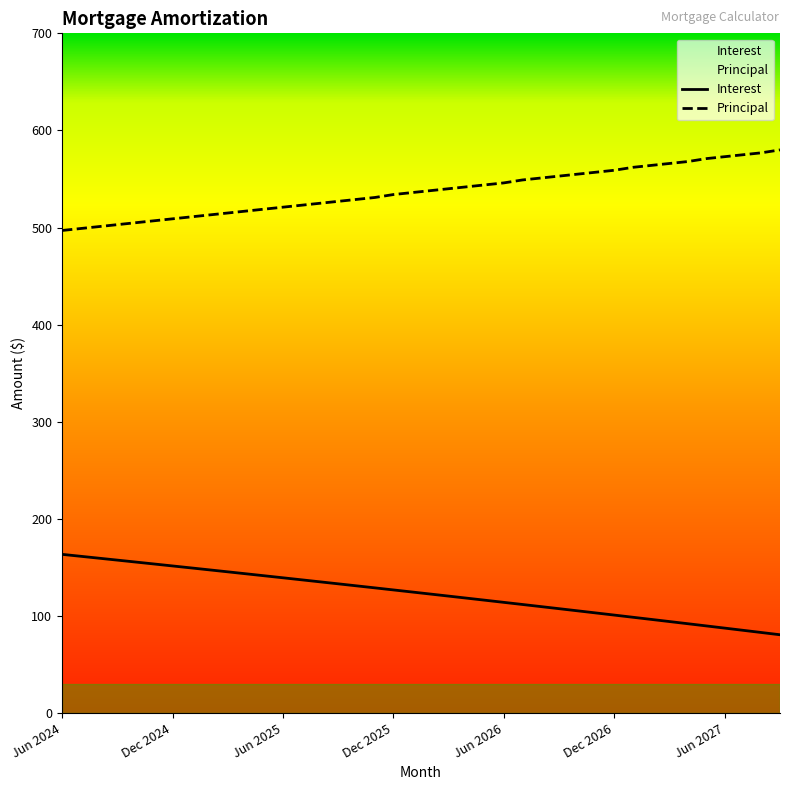

What is the difference between the Principal values at Apr 2027 and Sep 2025?

41.0